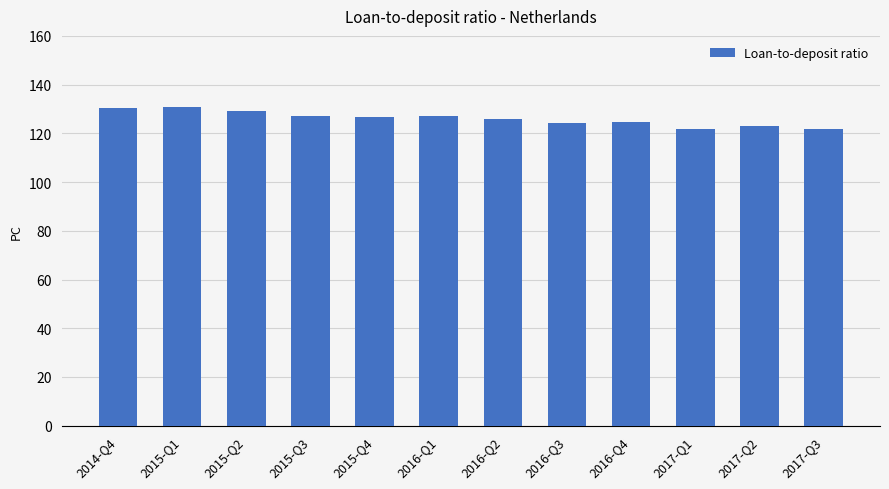

What is the smallest value displayed?

121.6